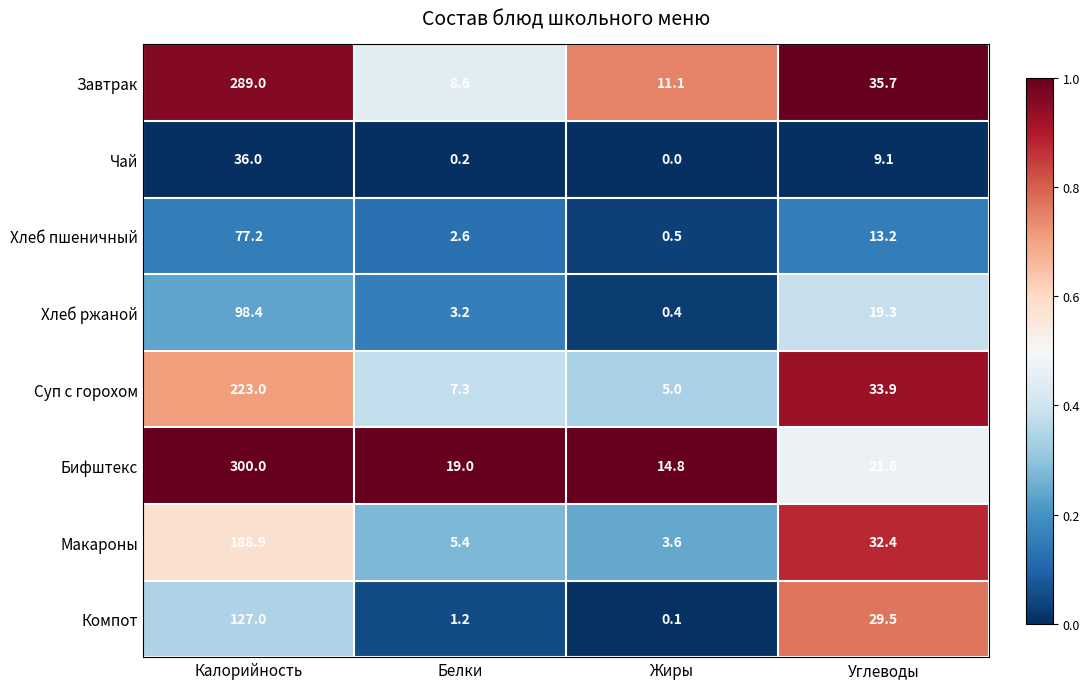

At which label does Хлеб ржаной first exceed 19?

Калорийность